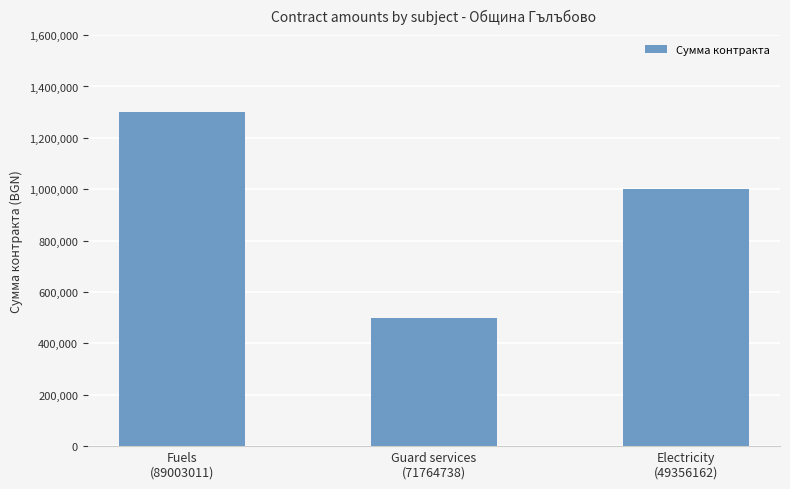

Count the number of data series in this chart.

1